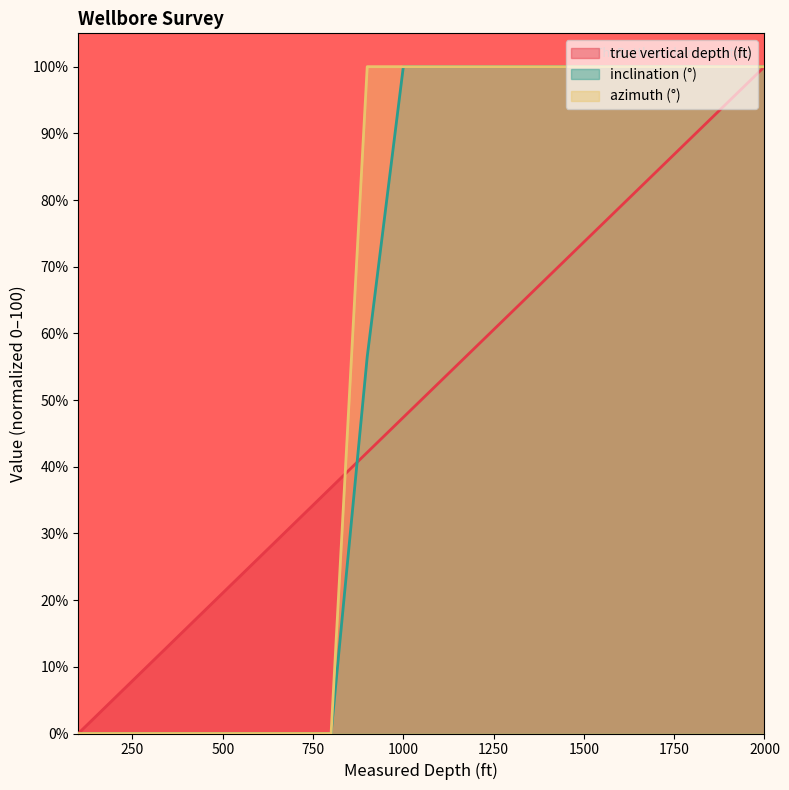

How many values in inclination (°) are above zero?

12